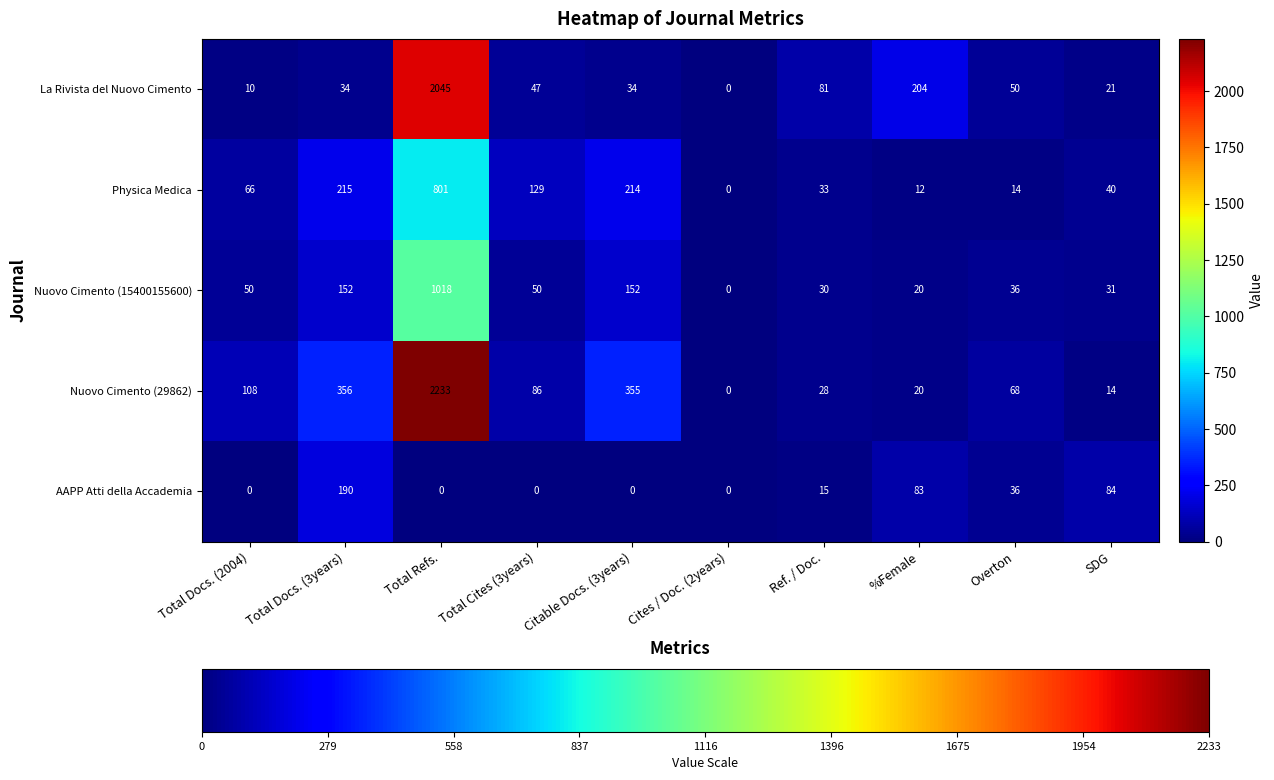

Where is Physica Medica nearest to the value 400?

Total Docs. (3years)